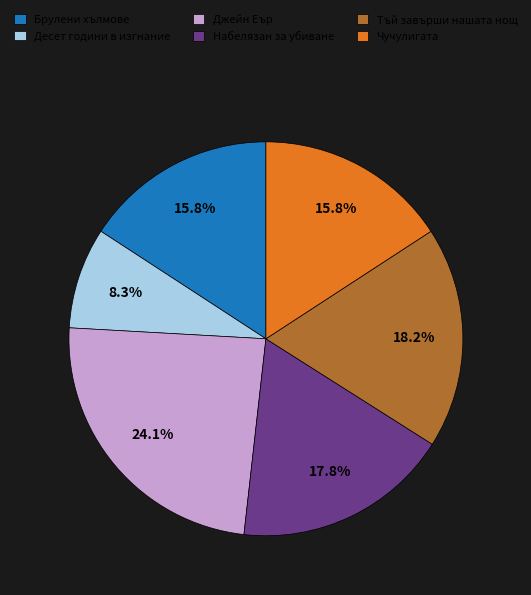

Count the number of slices in the pie.

6